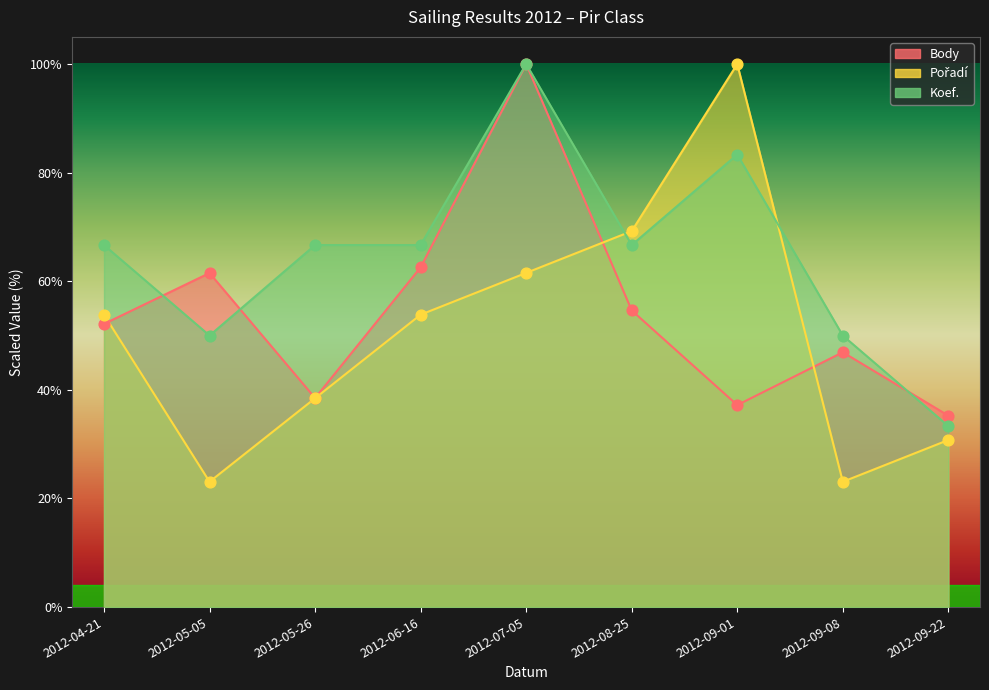

What is the total value across all series at 2012-05-05?

134.6